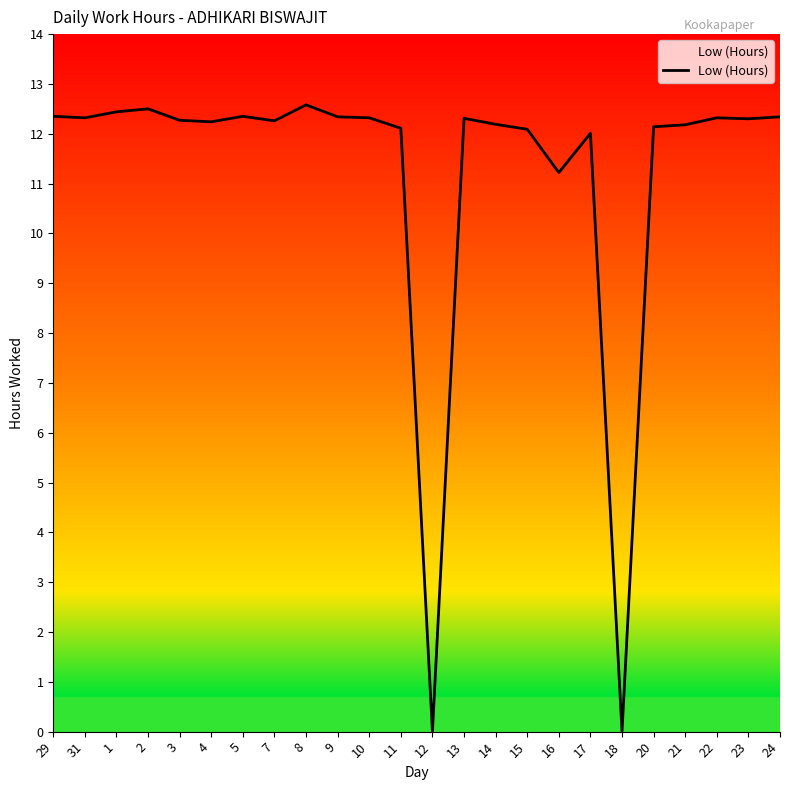

At which label is the value closest to 6?

16